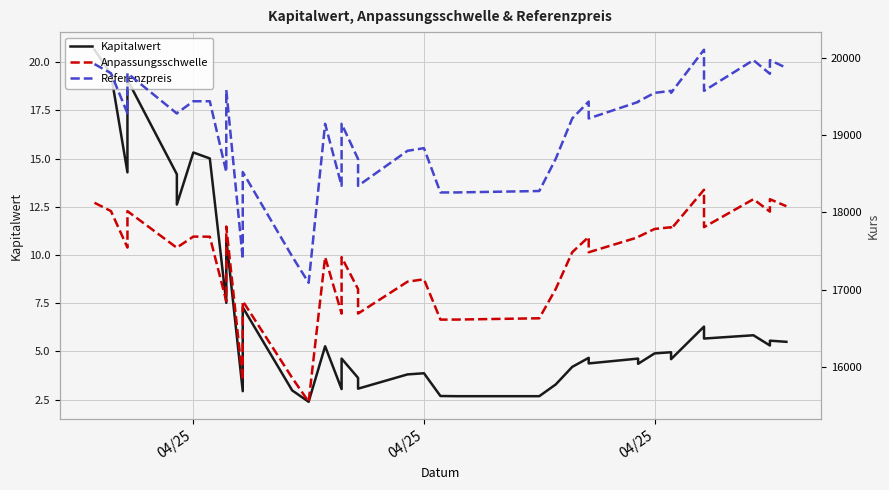

How many values in the Anpassungsschwelle series exceed 17545?

20